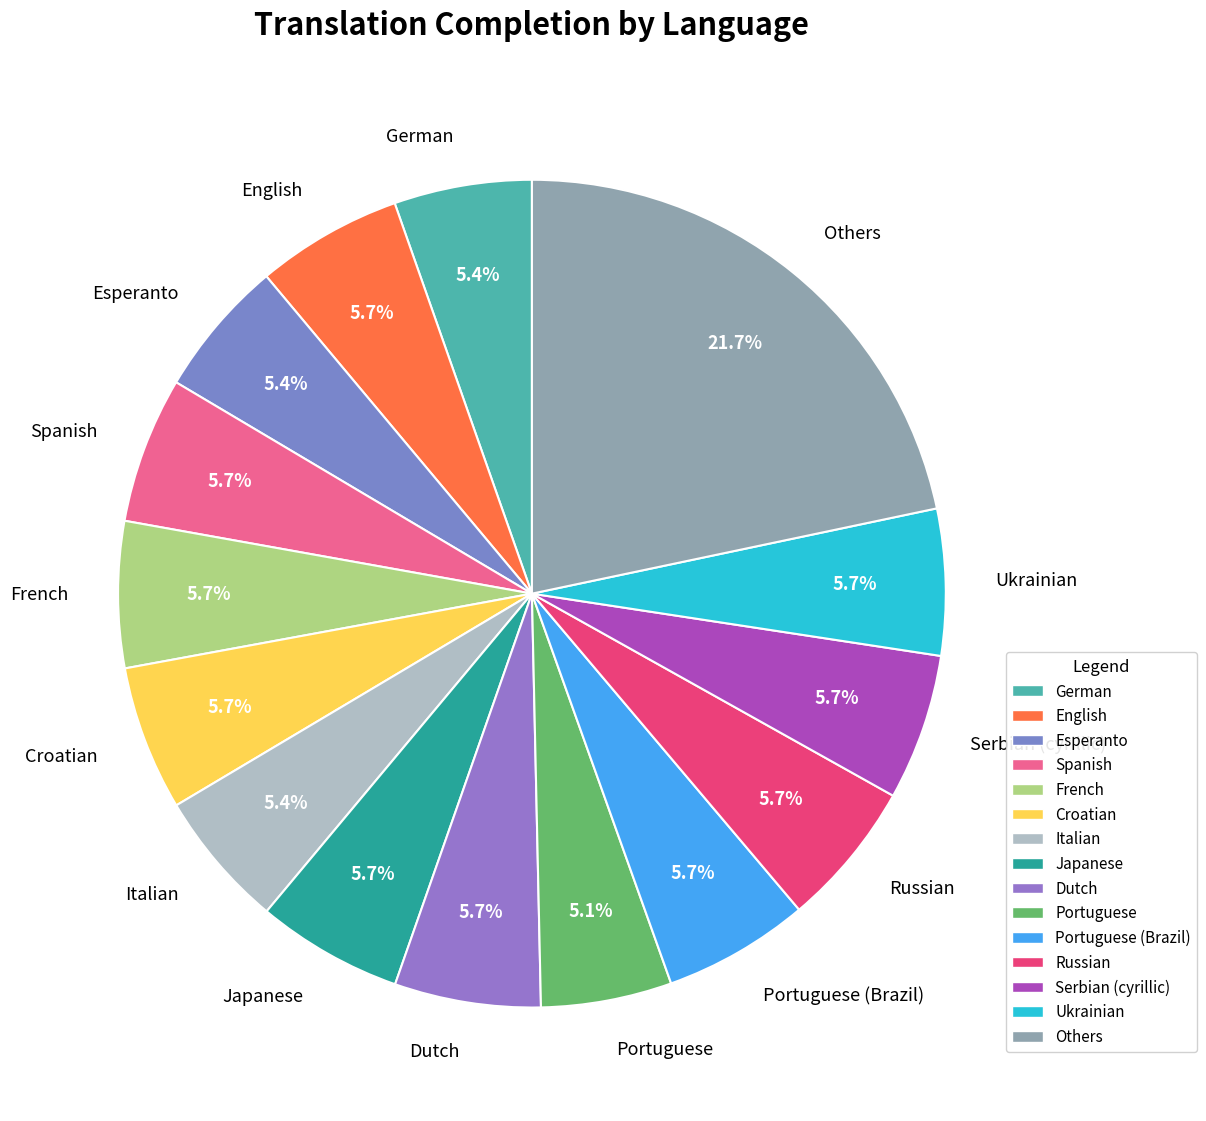

Combined, what portion of the pie is Others and Japanese?

27.4%